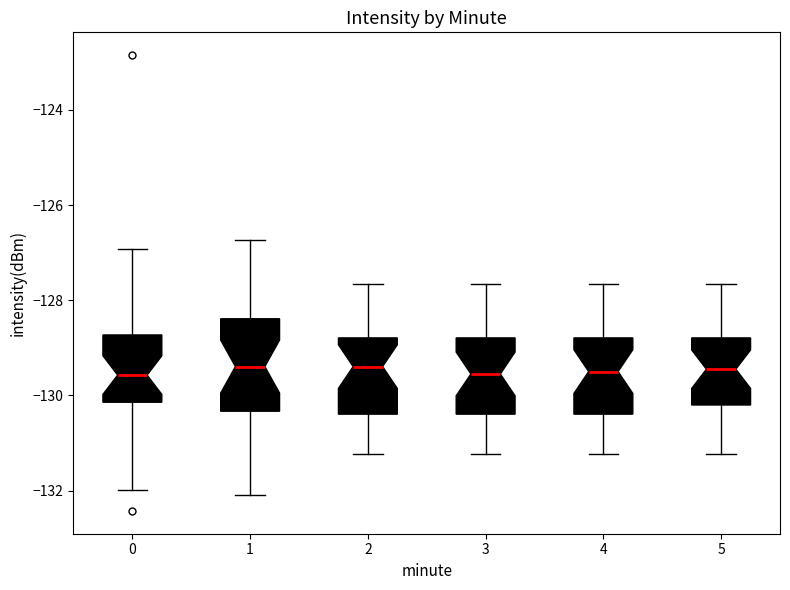

Where does the lower whisker of the box at x = 5 end on the y-axis? The values are not printed on the chart, so give them approximately, as read against the axis.

-131.2